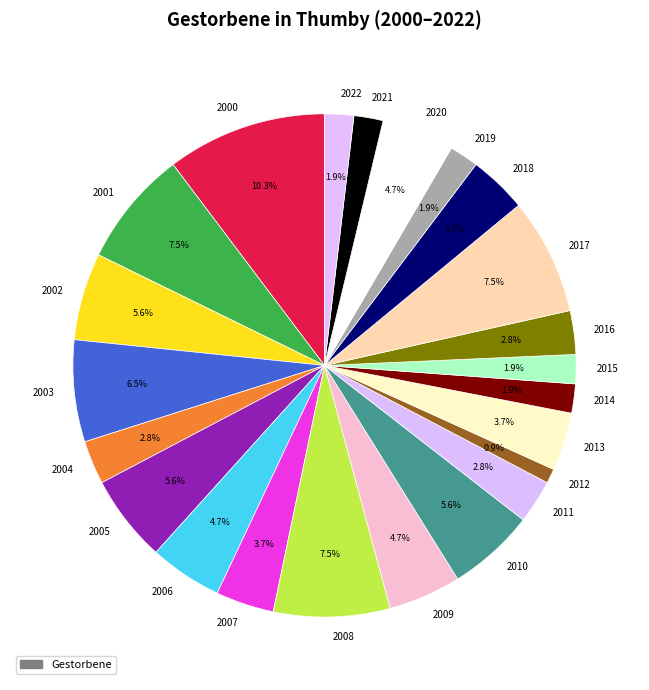

What percentage is NOT represented by 2019?

98.1%